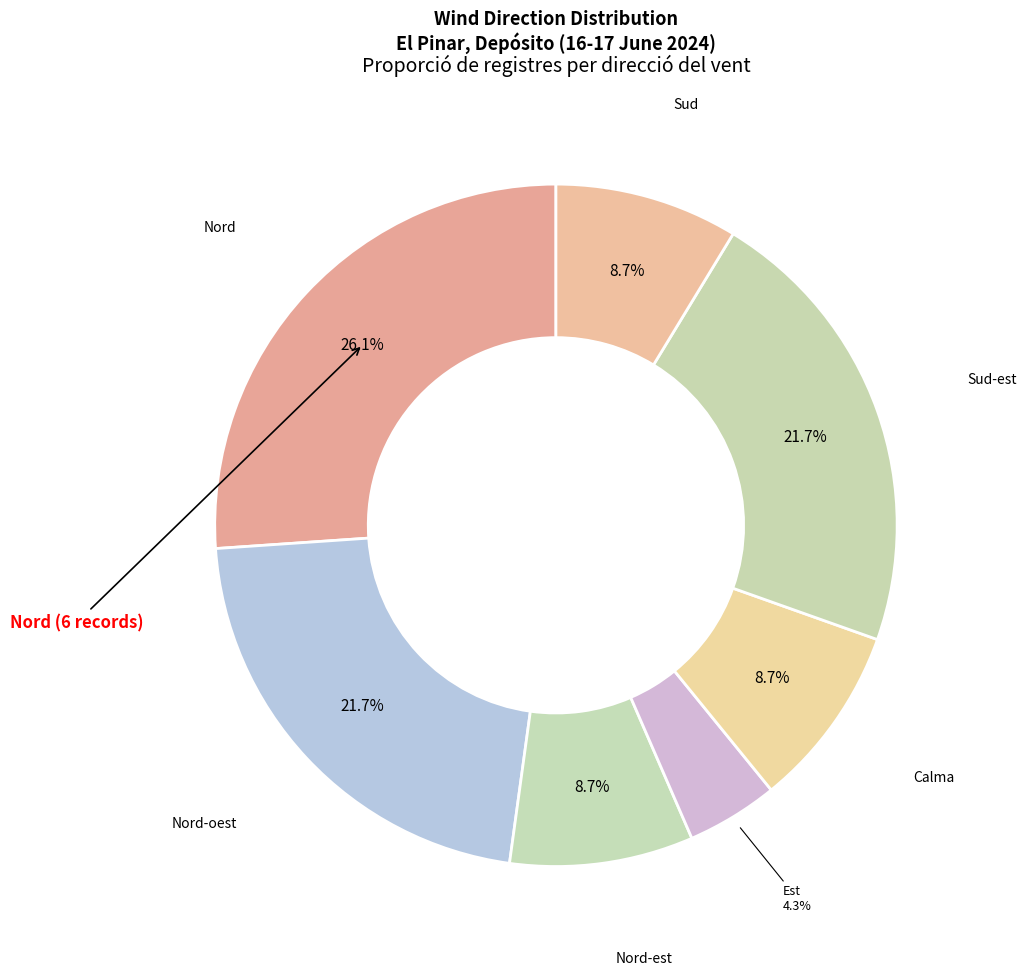

How many segments does this pie chart have?

7